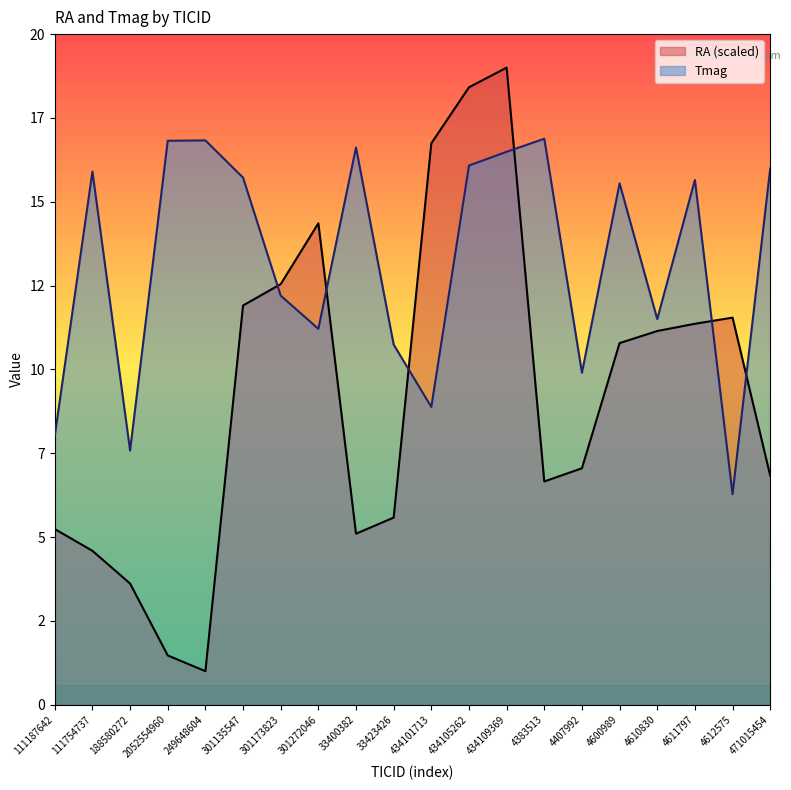

Does the chart display data point markers on the line(s)?

No